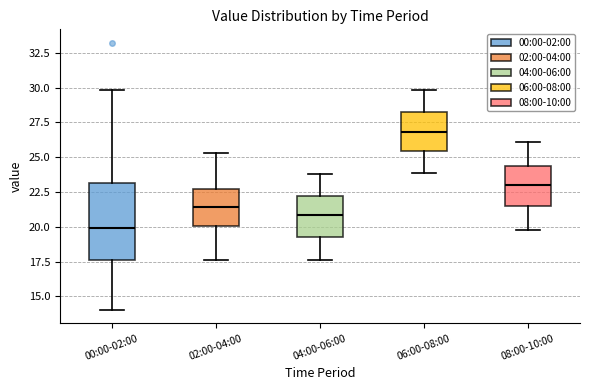

Reading left to right, read every box against the y-axis: the position of its median line, the range the box covers, and the ends of its whiskers. The values are not printed on the chart, so give them approximately, as read against the axis.

00:00-02:00: median 20.0, box 17.5 to 23.0, whiskers 14.0 to 30.0
02:00-04:00: median 21.5, box 20.0 to 22.5, whiskers 17.5 to 25.5
04:00-06:00: median 21.0, box 19.5 to 22.0, whiskers 17.5 to 24.0
06:00-08:00: median 27.0, box 25.5 to 28.0, whiskers 24.0 to 30.0
08:00-10:00: median 23.0, box 21.5 to 24.5, whiskers 20.0 to 26.0